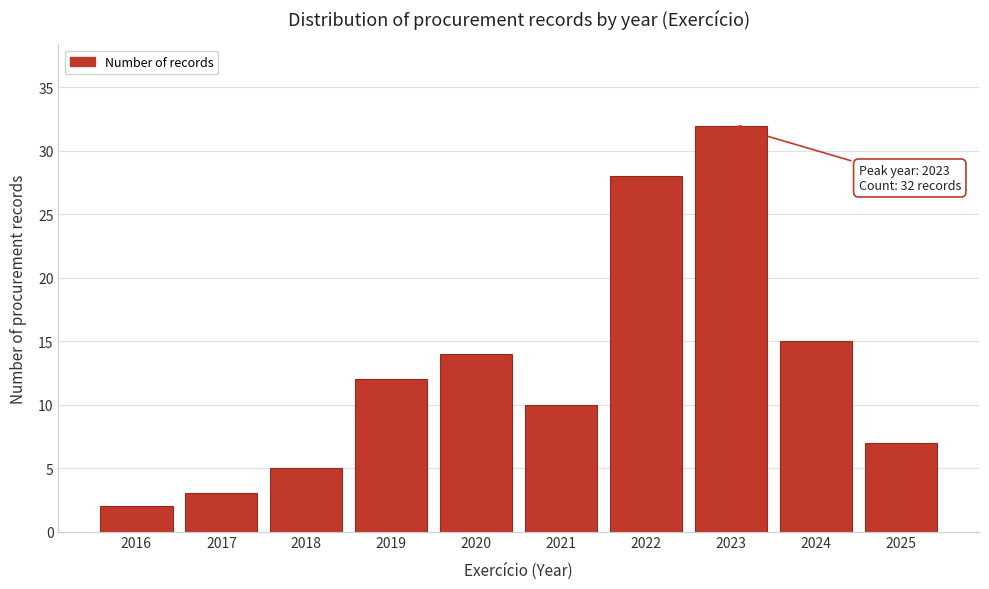

Reading right to left, extract all data points from this chart.

2025=7	2024=15	2023=32	2022=28	2021=10	2020=14	2019=12	2018=5	2017=3	2016=2